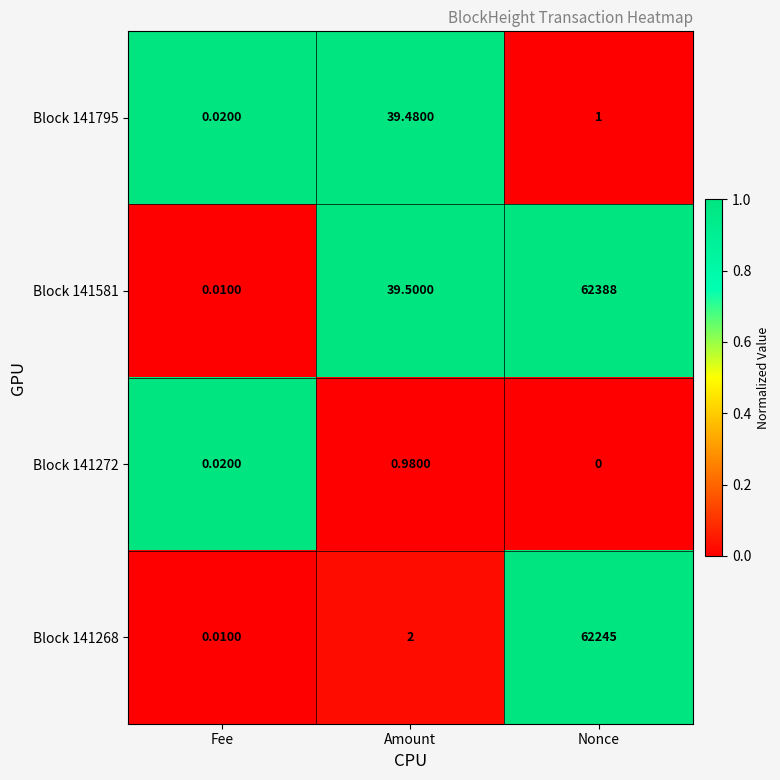

Where is Block 141795 nearest to the value 19?

Nonce